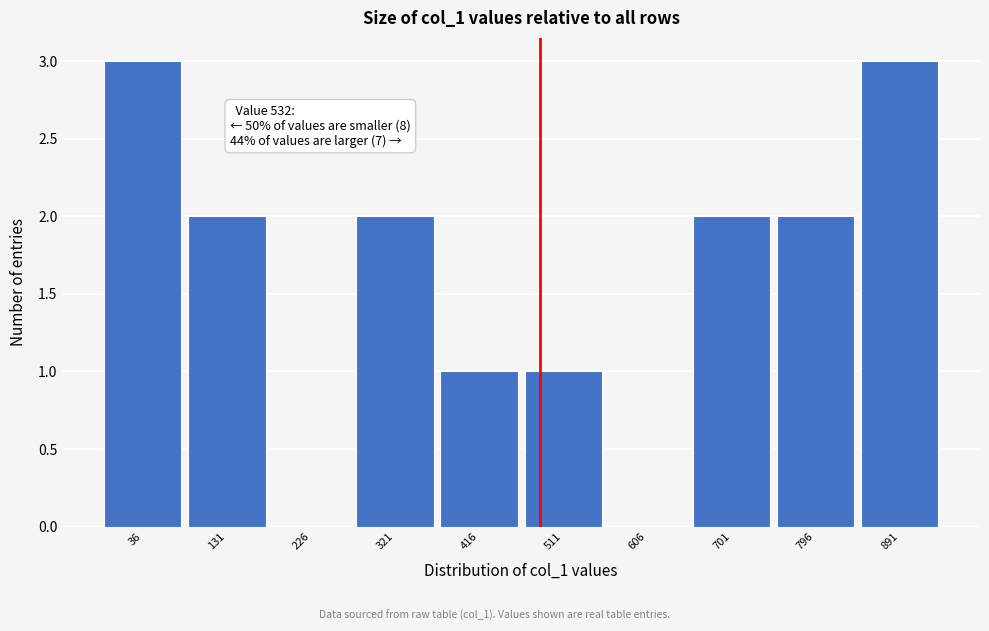

Reading left to right, transcribe all the data shown in this chart.

36=3	131=2	226=0	321=2	416=1	511=1	606=0	701=2	796=2	891=3